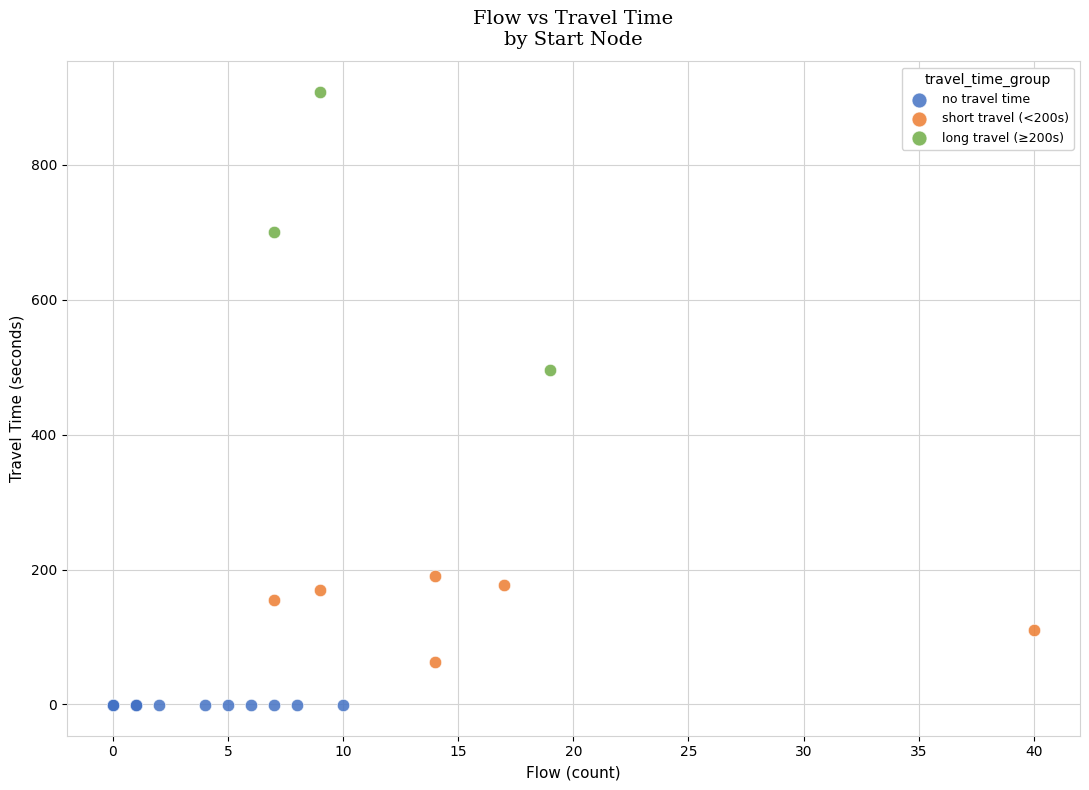

Which series reaches the maximum Y coordinate?

long travel (≥200s)